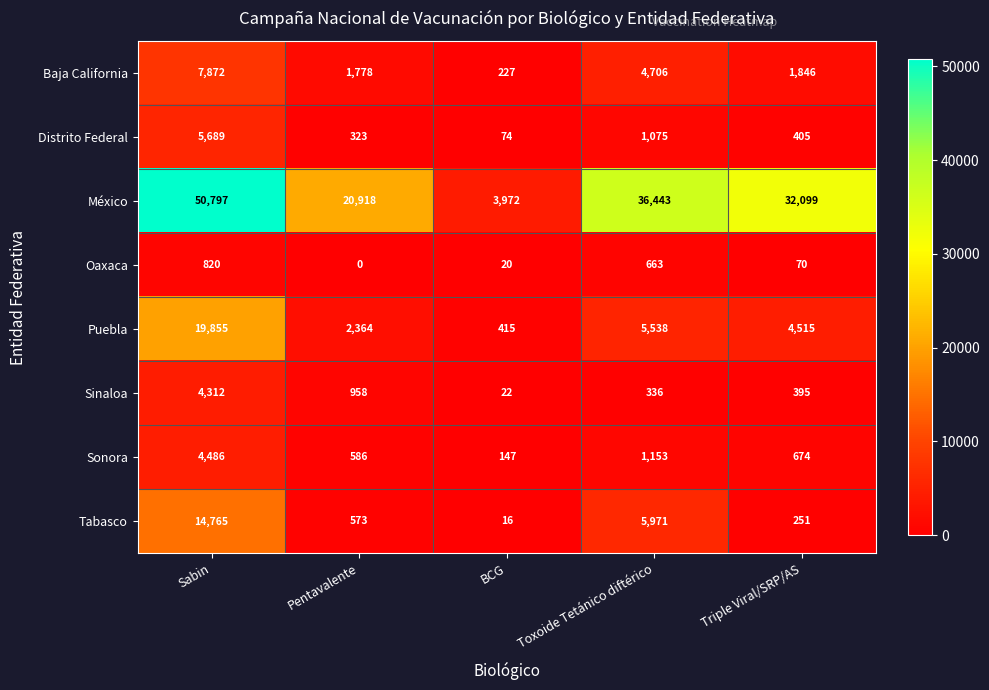

What is the difference between the highest and lowest values at Triple Viral/SRP/AS?

32029